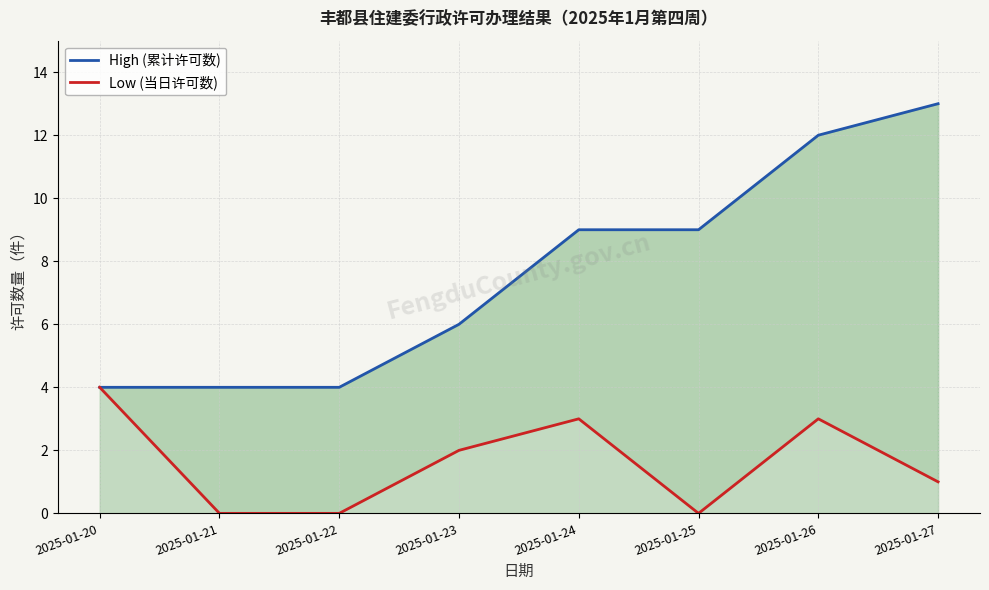

Is the value of High (累计许可数) at 2025-01-20 greater than the value of Low (当日许可数) at 2025-01-22?

Yes